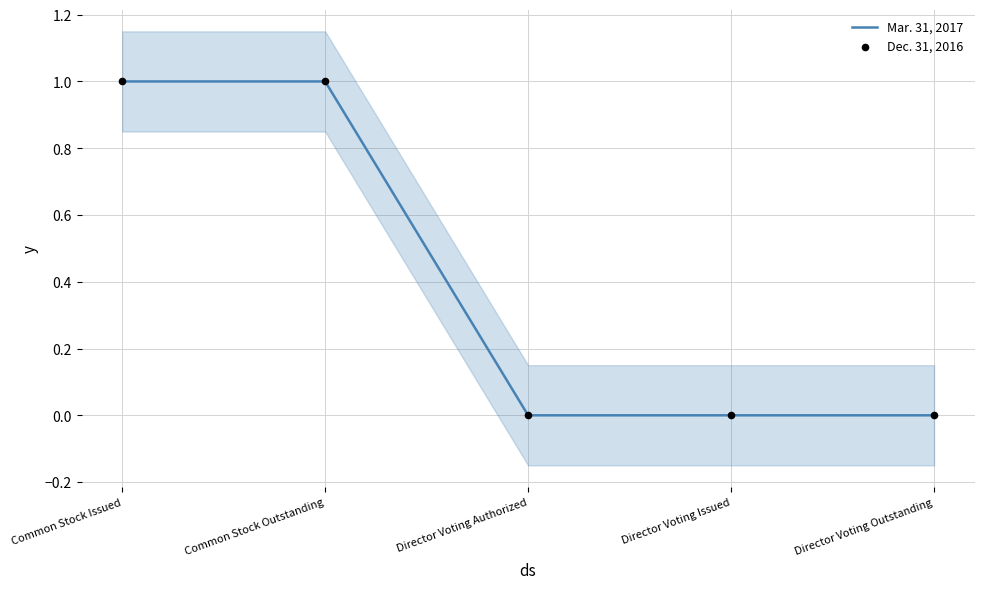

Which series contains the lowest Y value?

Mar. 31, 2017